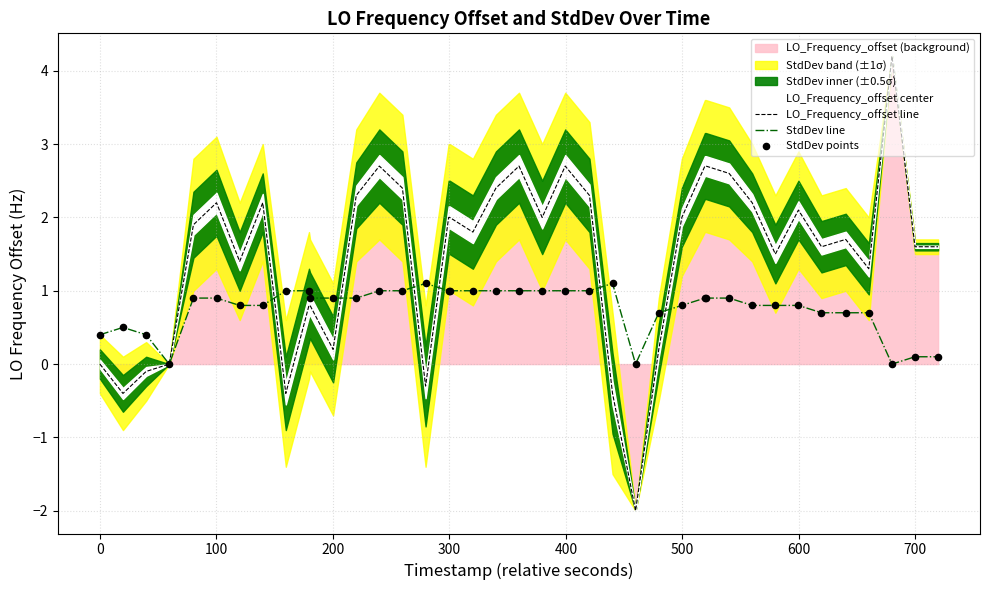

Which series has the largest Y range (max minus min)?

LO_Frequency_offset line